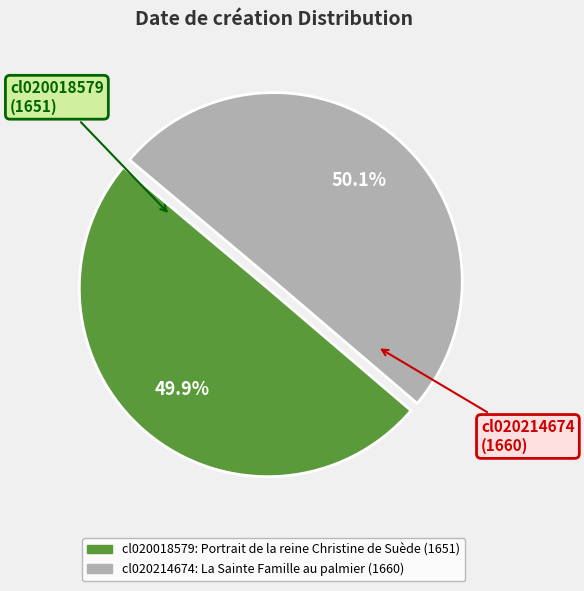

To the nearest percent, what percentage of the pie is cl020214674?

50%